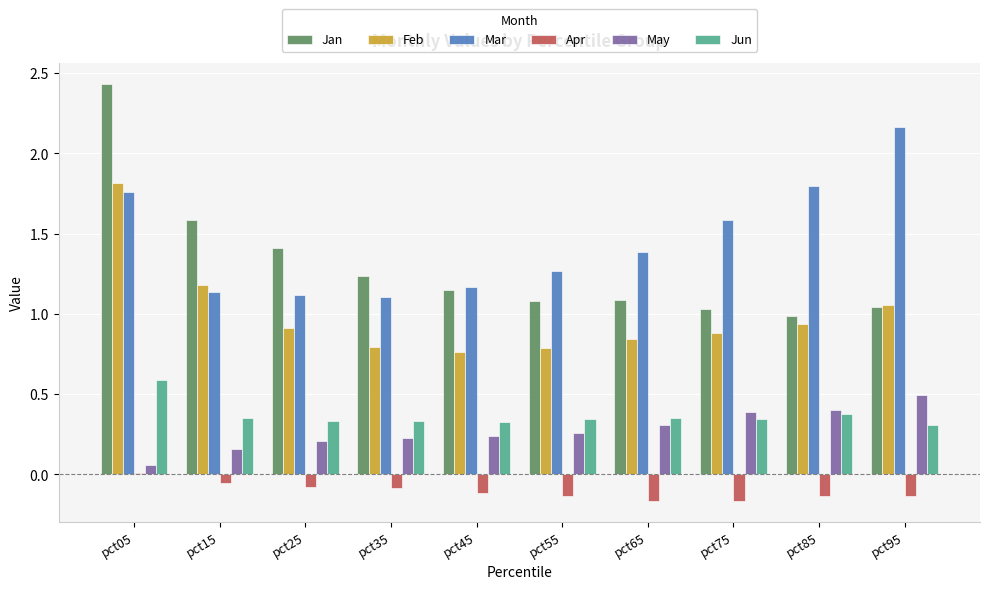

What are all the series names shown in the legend?

Jan, Feb, Mar, Apr, May, Jun